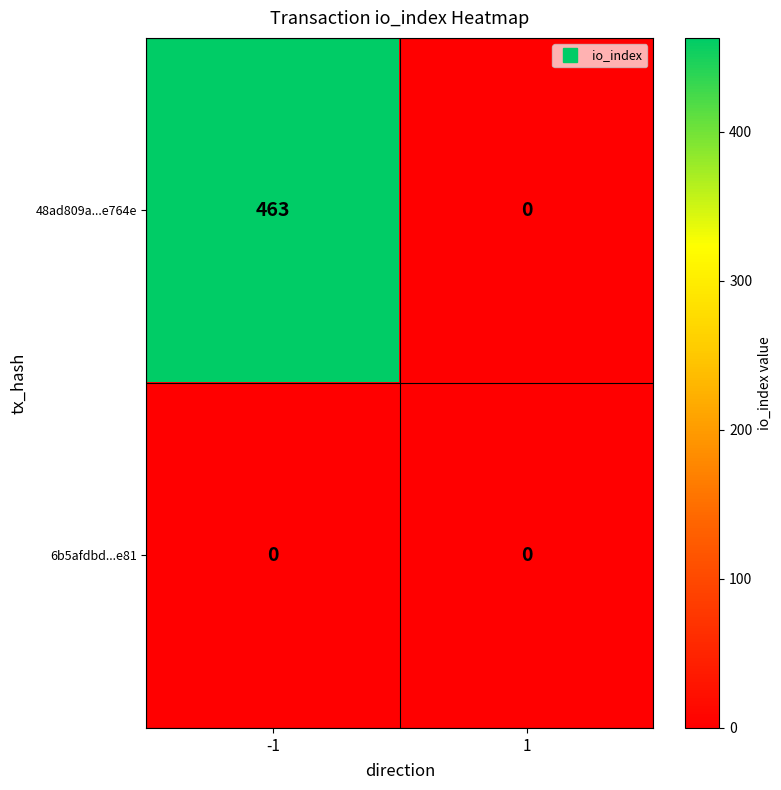

List the series in order of their overall mean, lowest first.

6b5afdbd...e81, 48ad809a...e764e